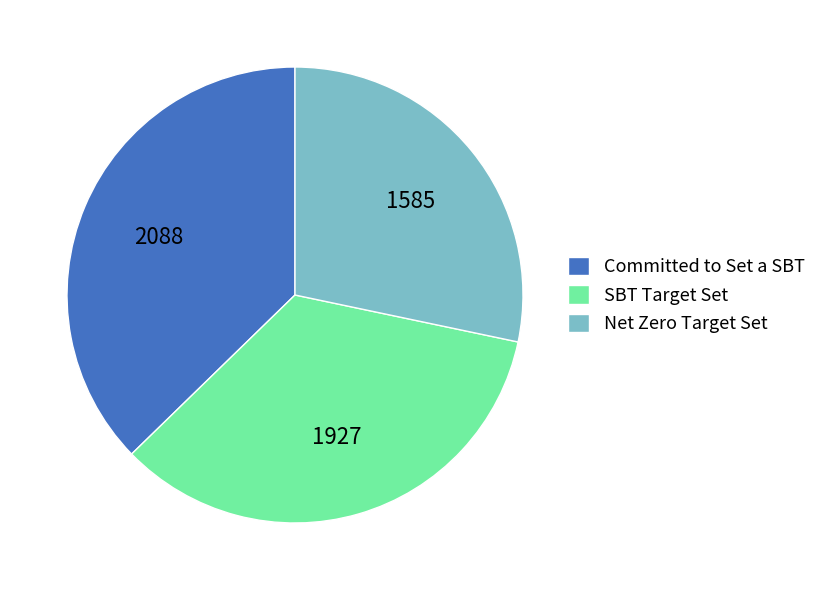

Rank the categories by value from lowest to highest.

Net Zero Target Set, SBT Target Set, Committed to Set a SBT